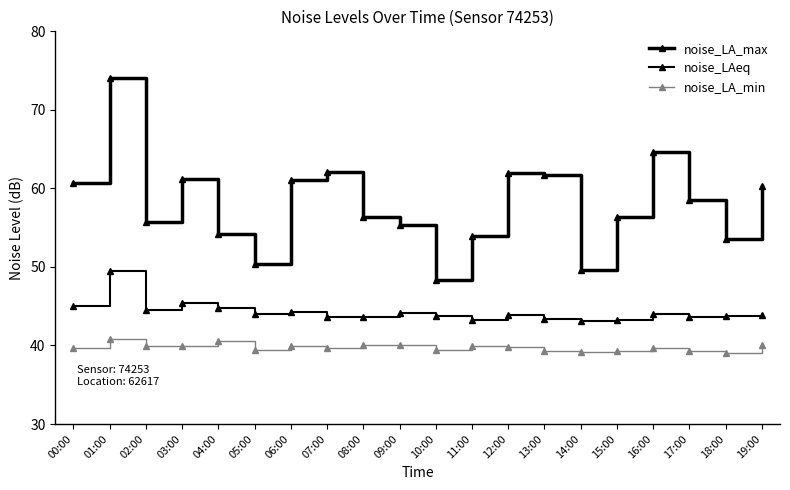

Between 17:00 and 16:00, which is larger?

16:00